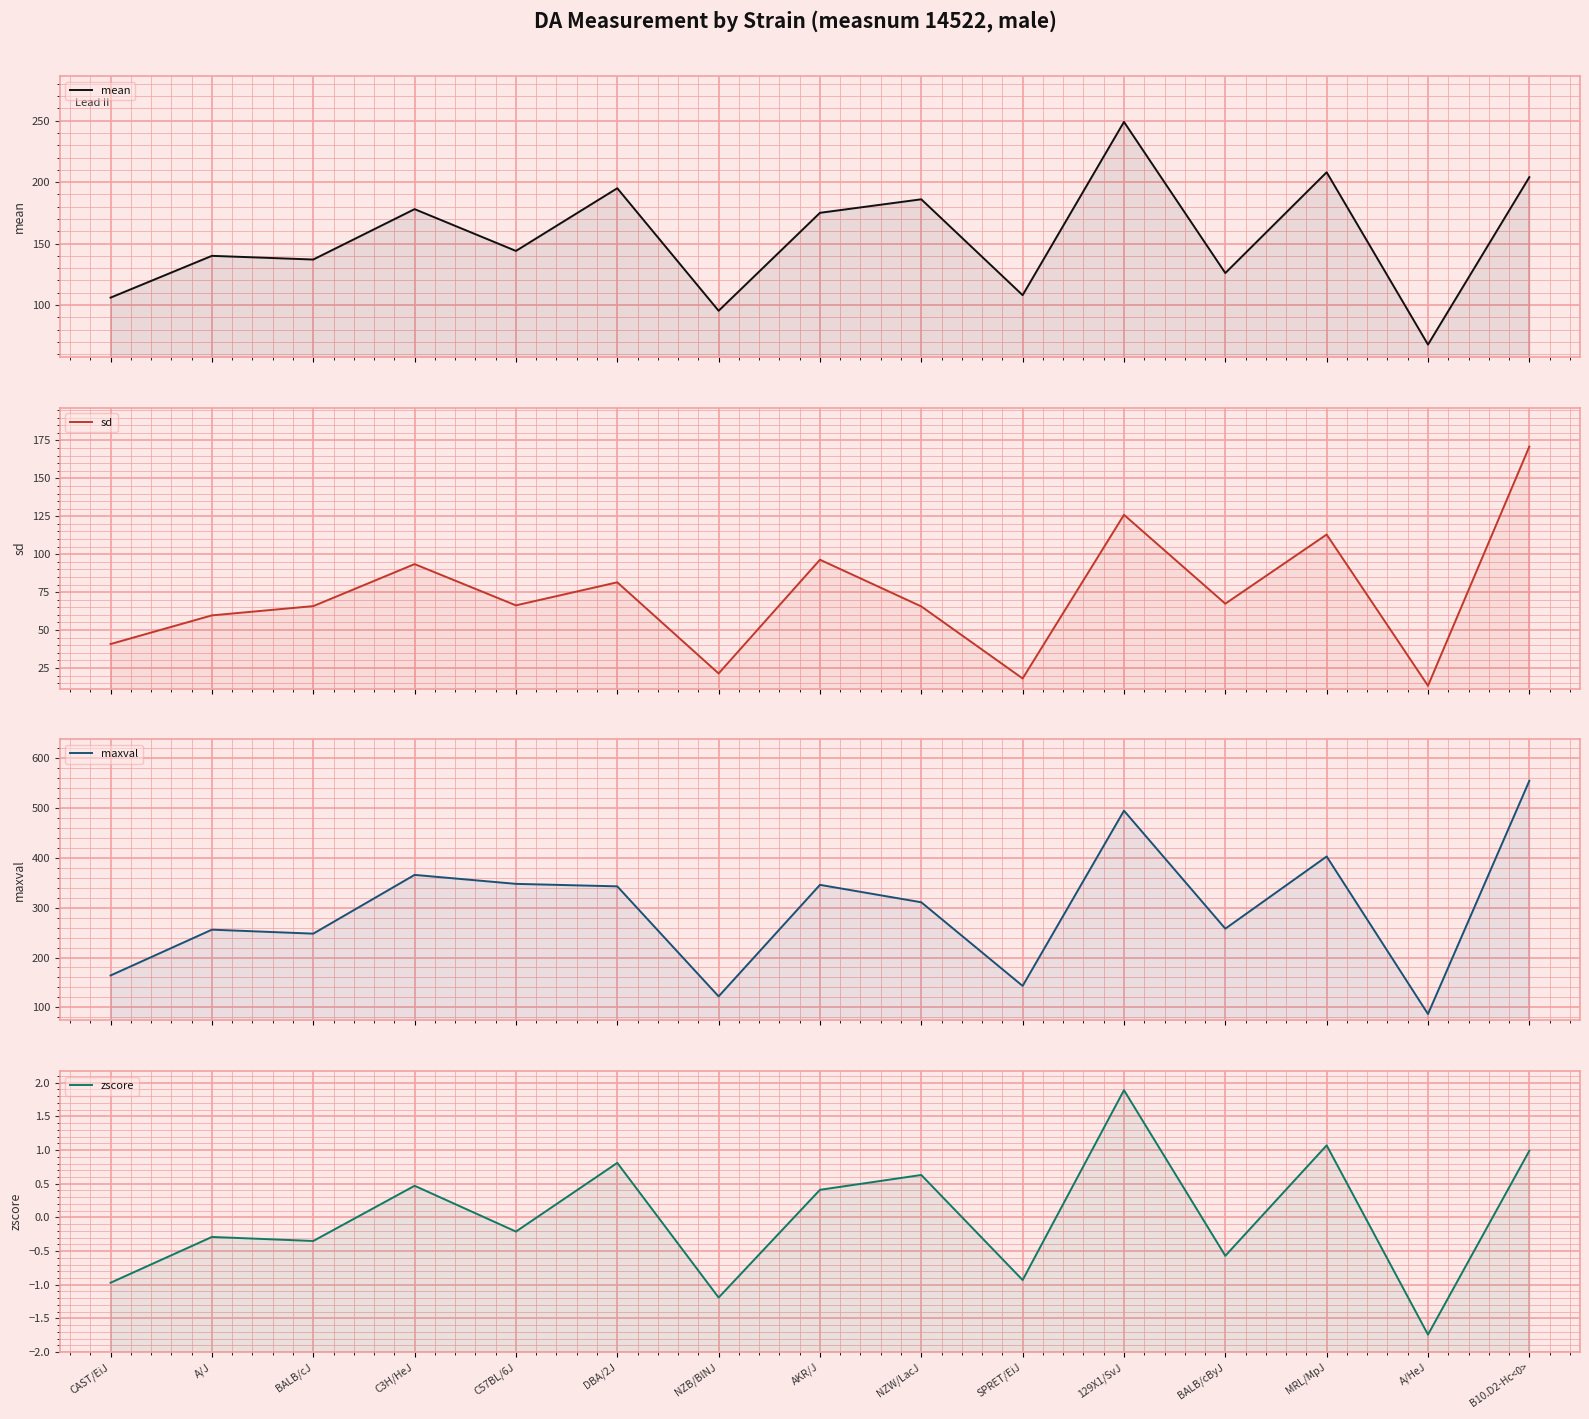

What is the value of the zscore point at the 3rd from the left?

-0.3